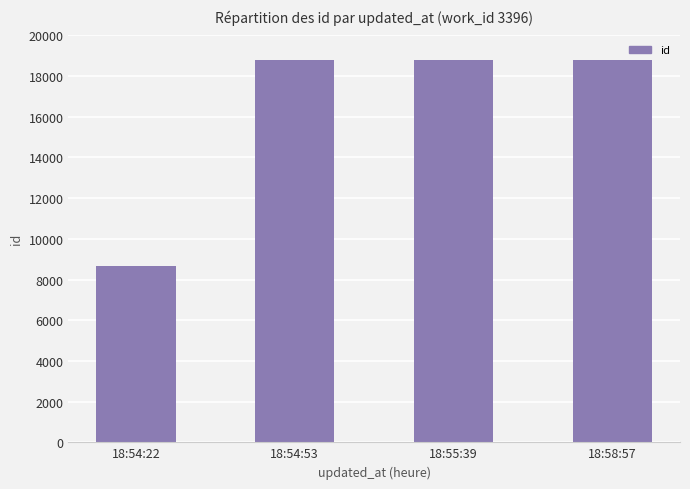

What is the change in value from 18:54:22 to 18:54:53?

+10127